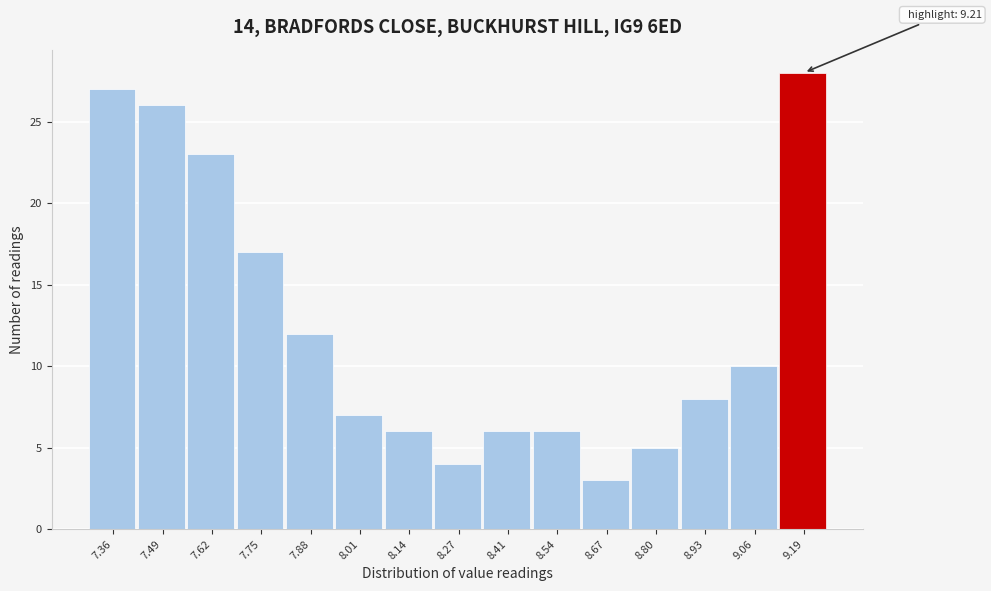

Reading right to left, list all the values displayed in this chart.

28	10	8	5	3	6	6	4	6	7	12	17	23	26	27